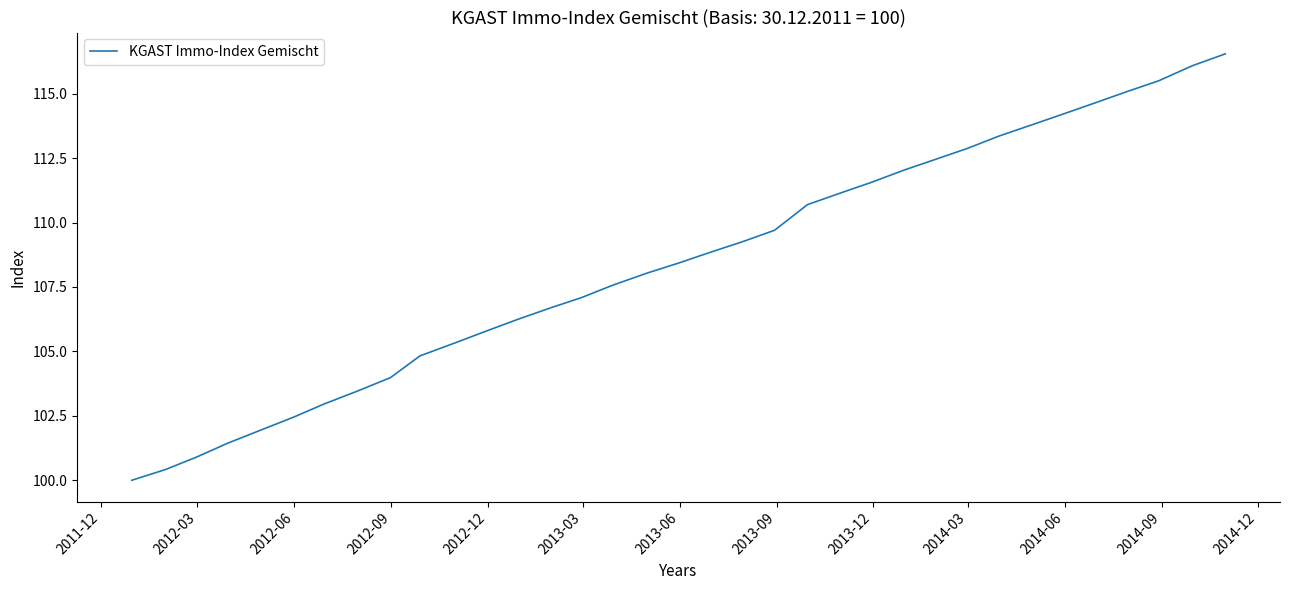

What is the maximum value shown in the chart?

116.5